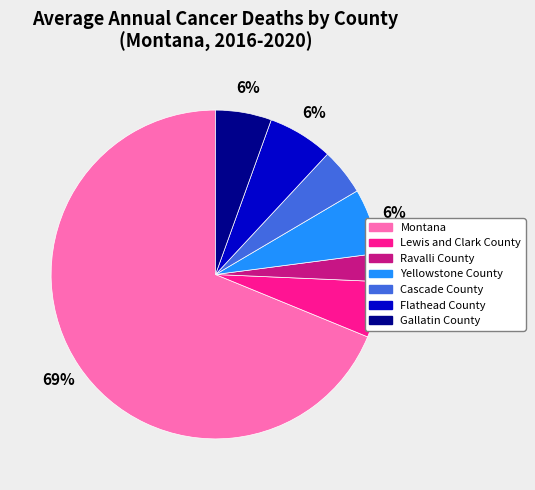

What is the largest slice in the pie chart?

Montana